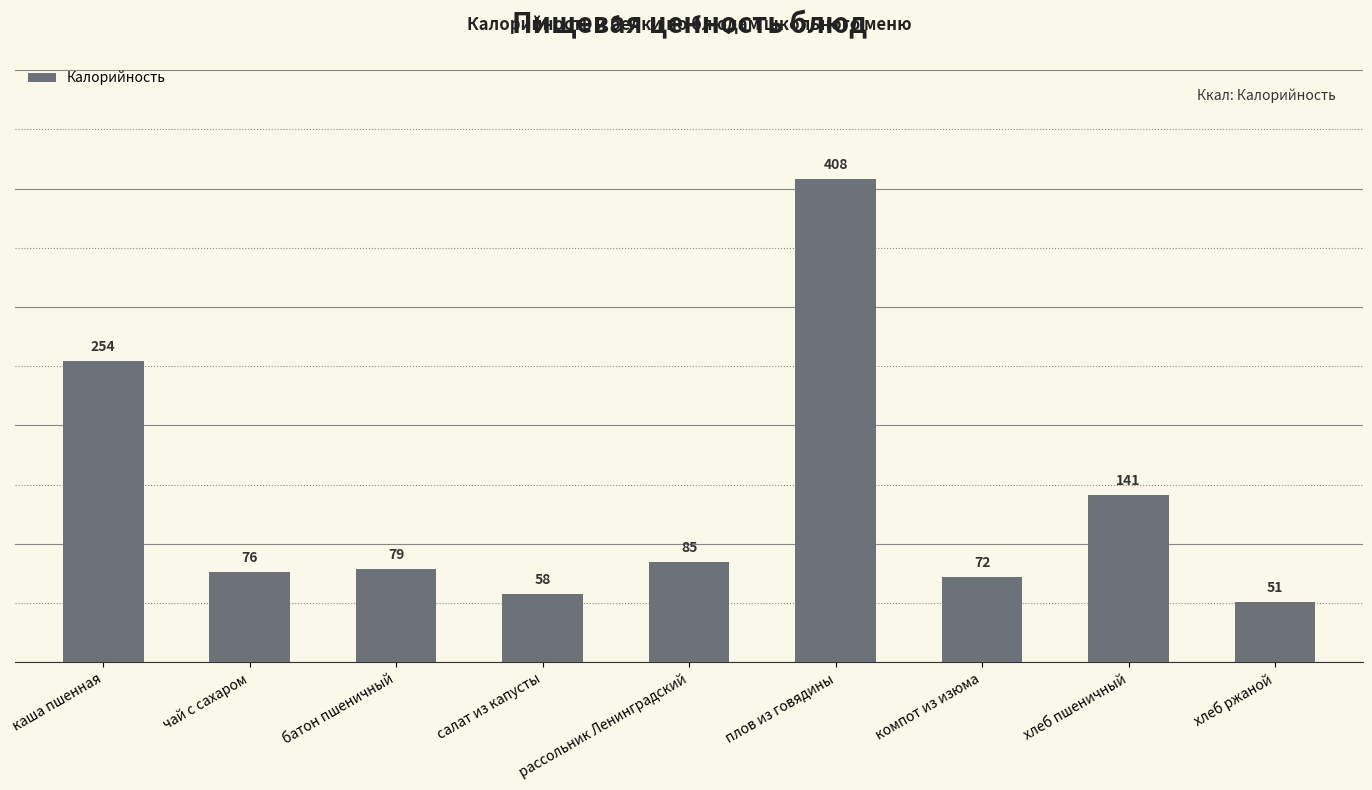

What is the value of the 1st bar from the left?

254